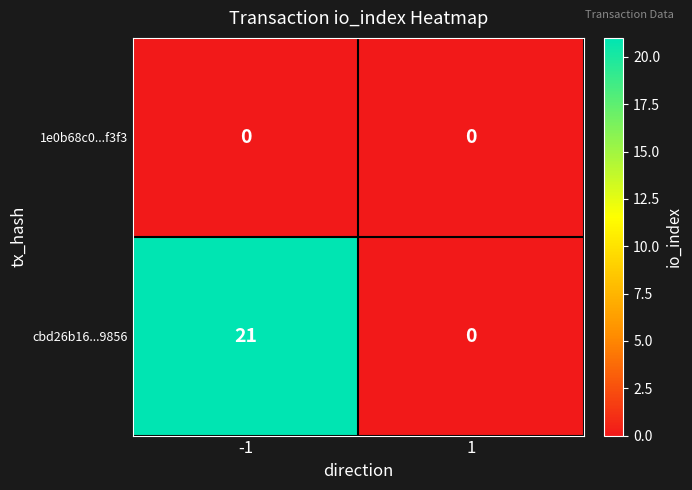

Reading right to left, what are all the values shown in this chart?

1e0b68c0...f3f3: 1=0	-1=0
cbd26b16...9856: 1=0	-1=21